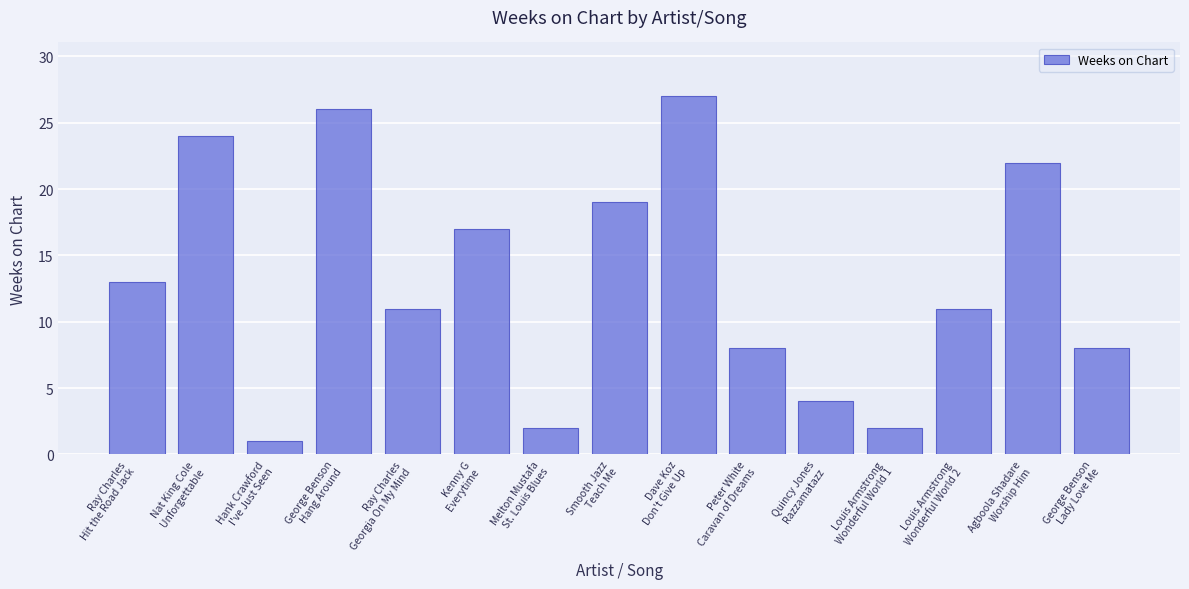

What is the approximate value at Nat King Cole
Unforgettable, to the nearest 10?

20